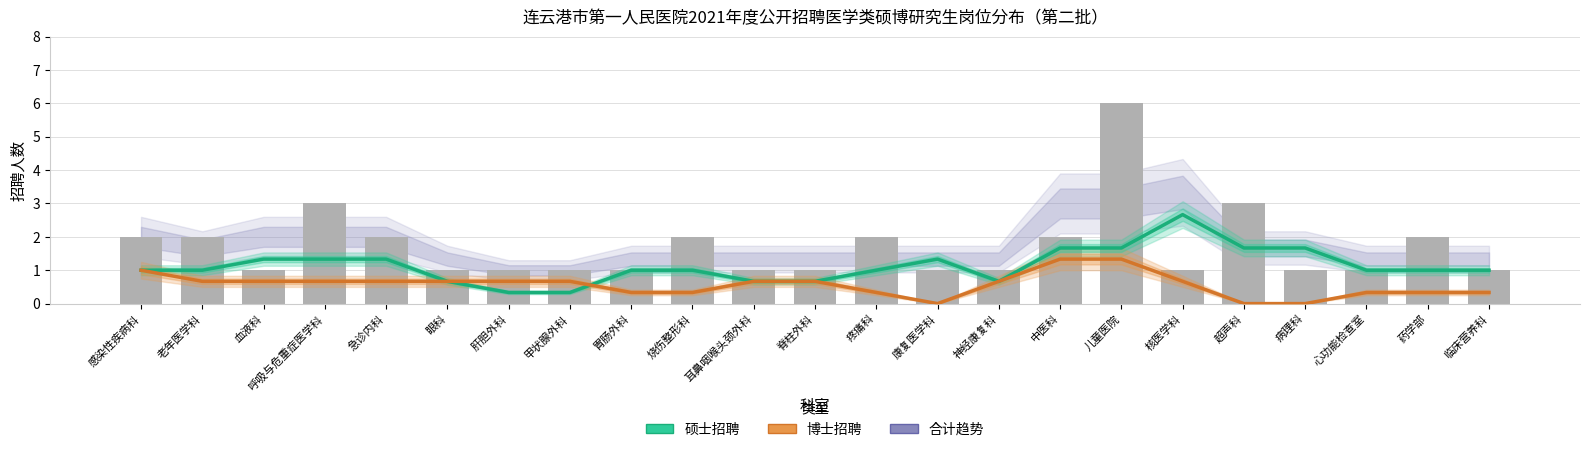

Is the value of 博士招聘（估计曲线） at 耳鼻咽喉头颈外科 greater than the value of 硕士招聘（估计曲线） at 康复医学科?

No